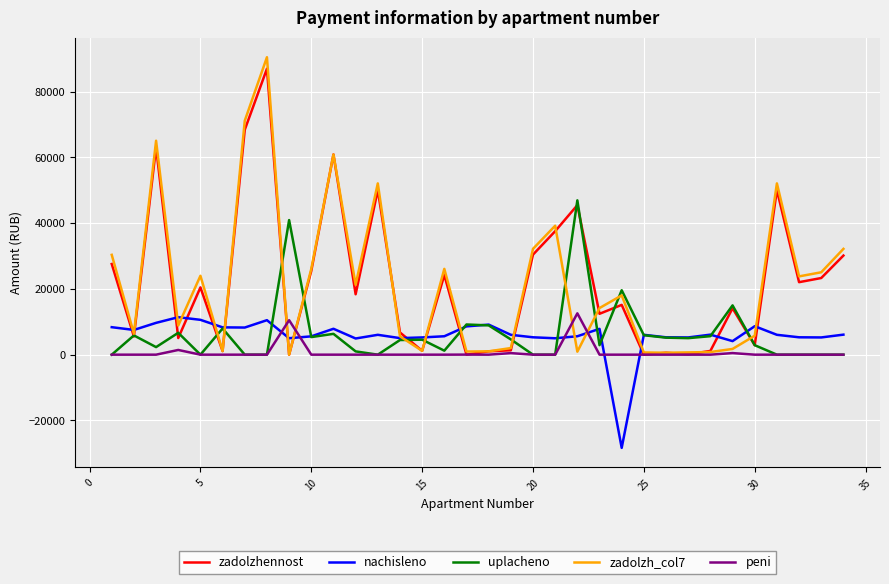

Which series has the largest range (max minus min)?

zadolzh_col7